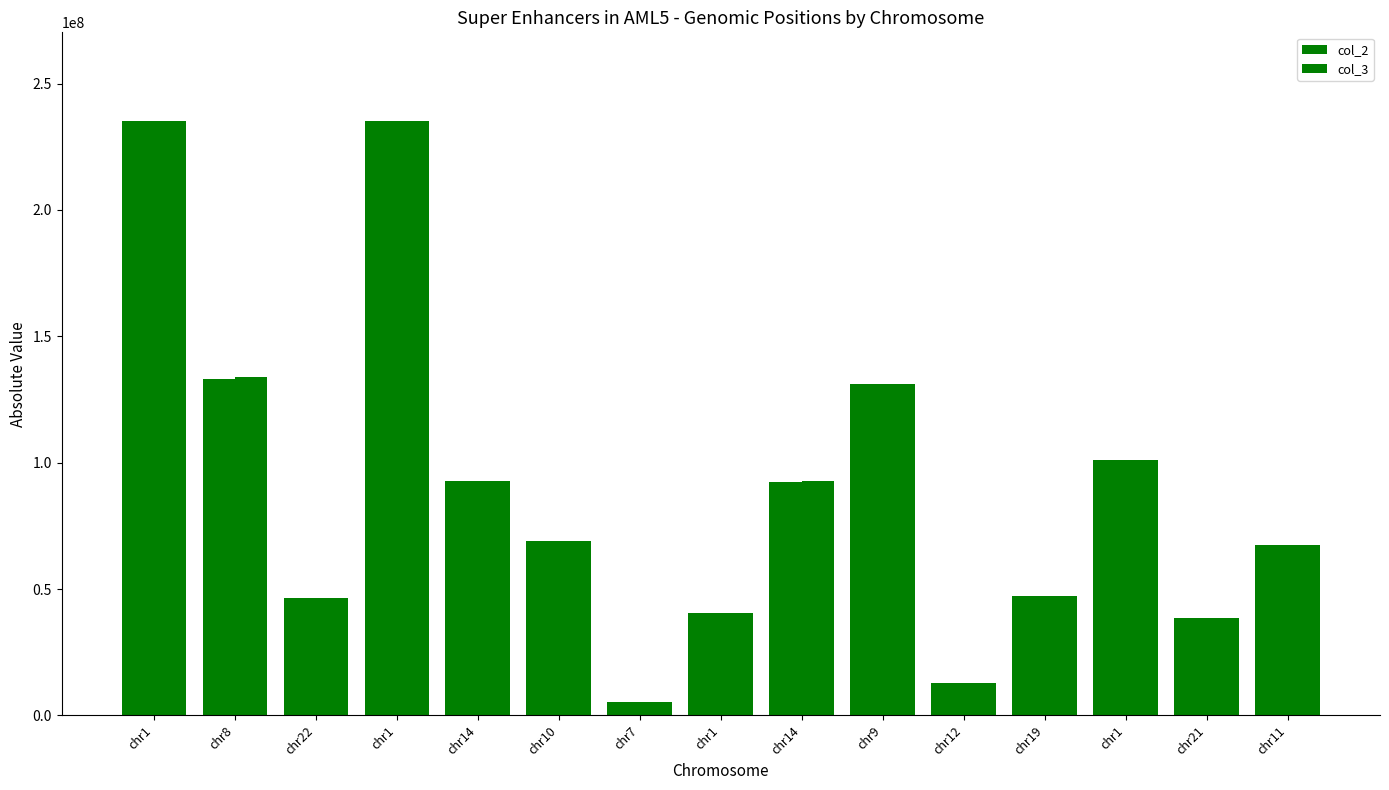

What is the total value across all series at chr22?

93197497